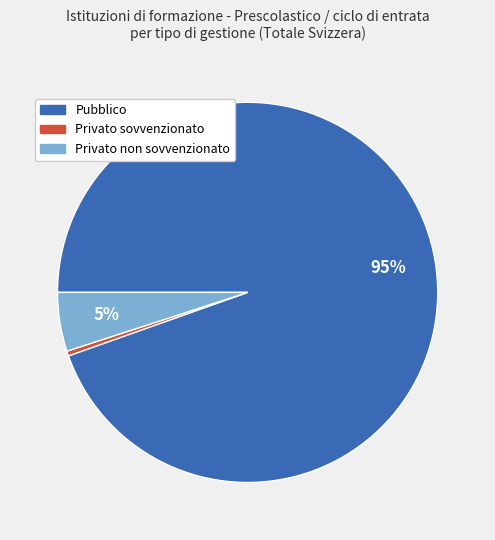

True or false: Privato sovvenzionato accounts for 0% of the total.

True